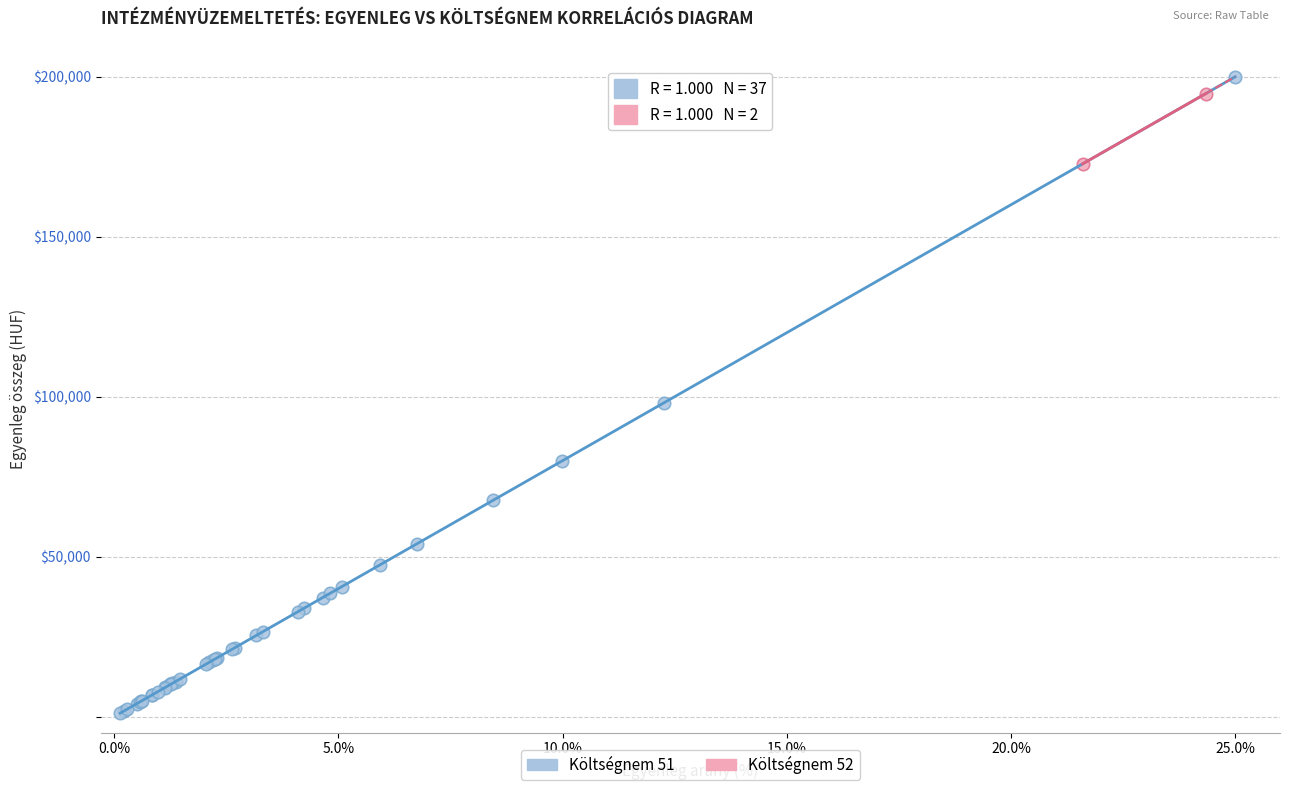

What are all the series names shown in the legend?

Költségnem 51, Költségnem 52